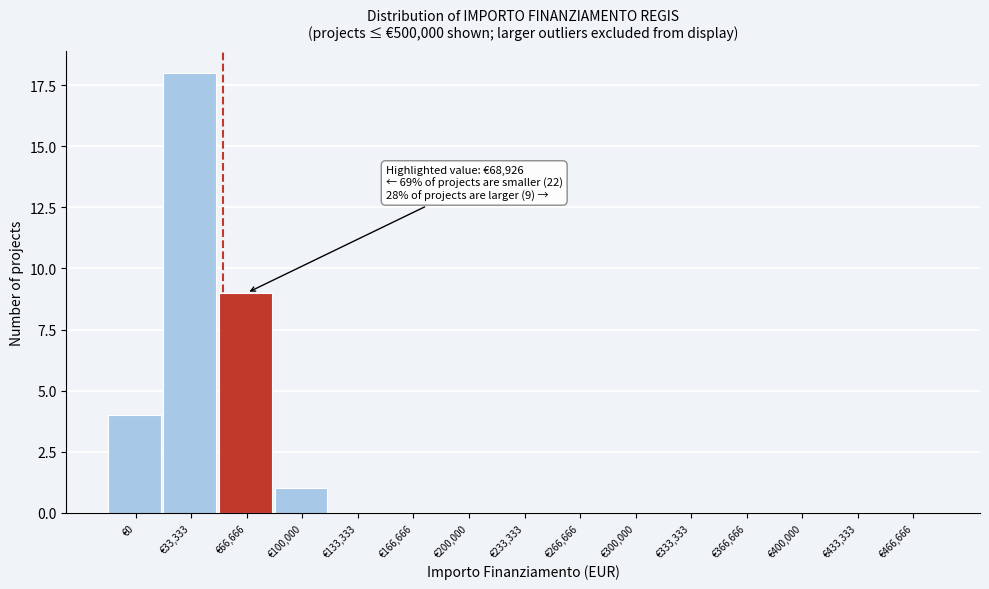

Reading left to right, extract all data points from this chart.

€0=4	€33,333=18	€66,666=9	€100,000=1	€133,333=0	€166,666=0	€200,000=0	€233,333=0	€266,666=0	€300,000=0	€333,333=0	€366,666=0	€400,000=0	€433,333=0	€466,666=0